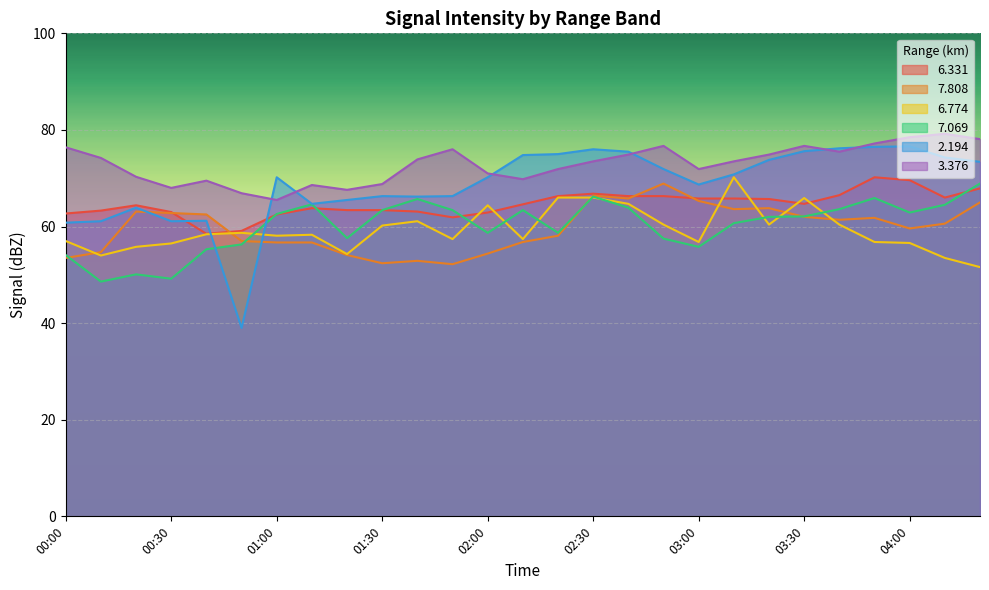

What is the average value of the   2.194 series?

68.7